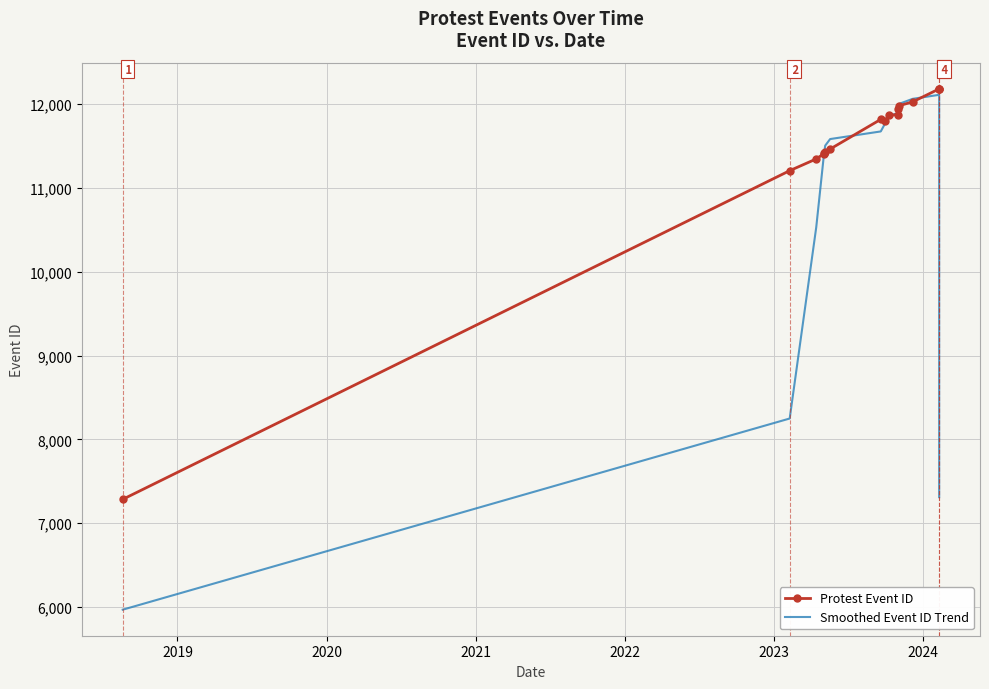

What is the maximum value for Protest Event ID?

12184.0